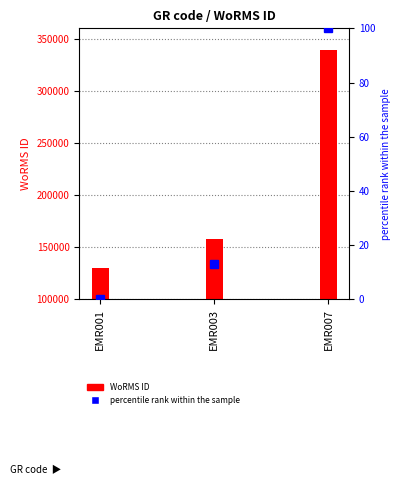

Which series has the largest range (max minus min)?

WoRMS ID